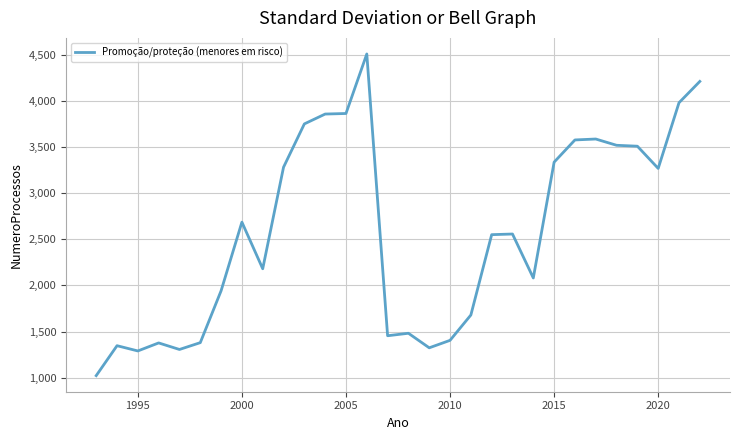

What is the maximum value shown in the chart?

4512